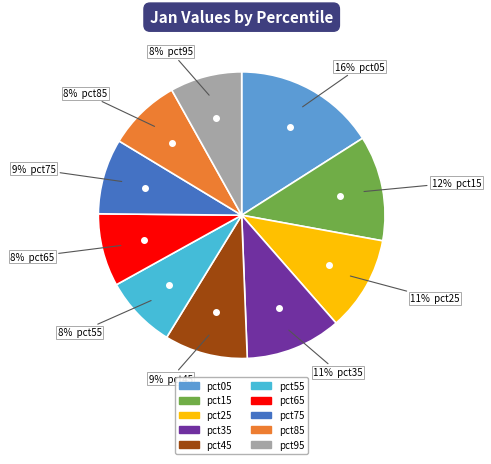

Does any single category account for the majority?

No